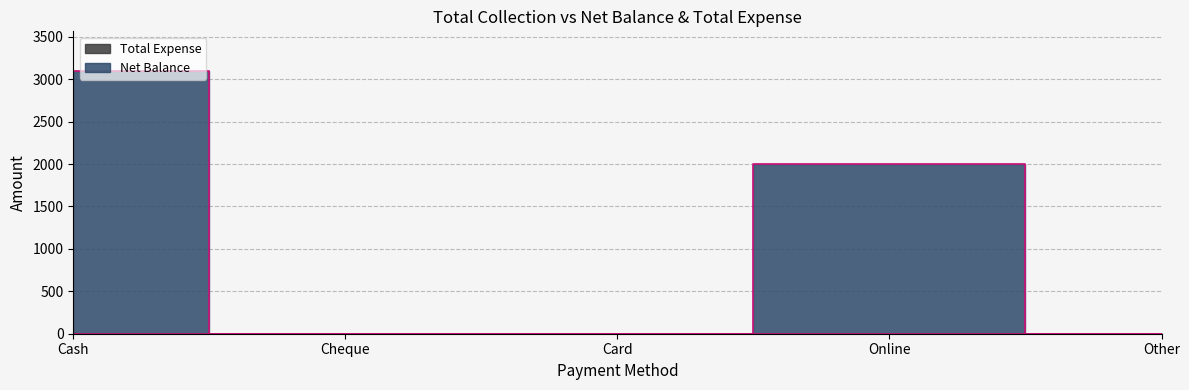

The value at Cheque is -948. True or false?

False